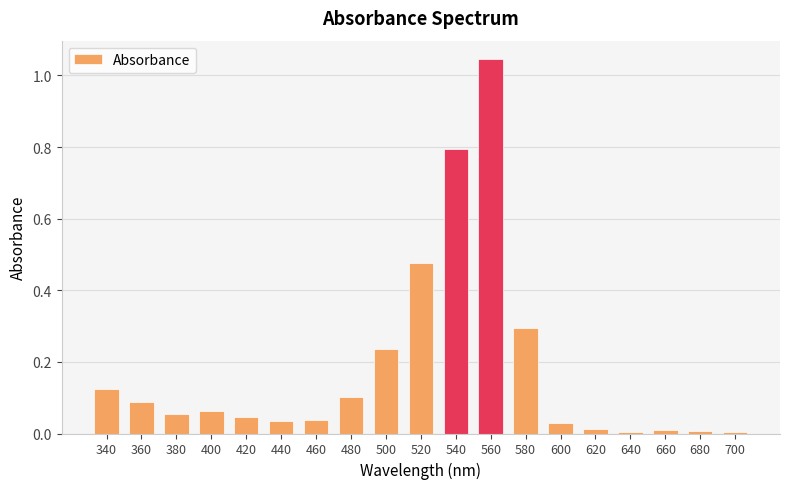

Which category has the highest value across all series?

560